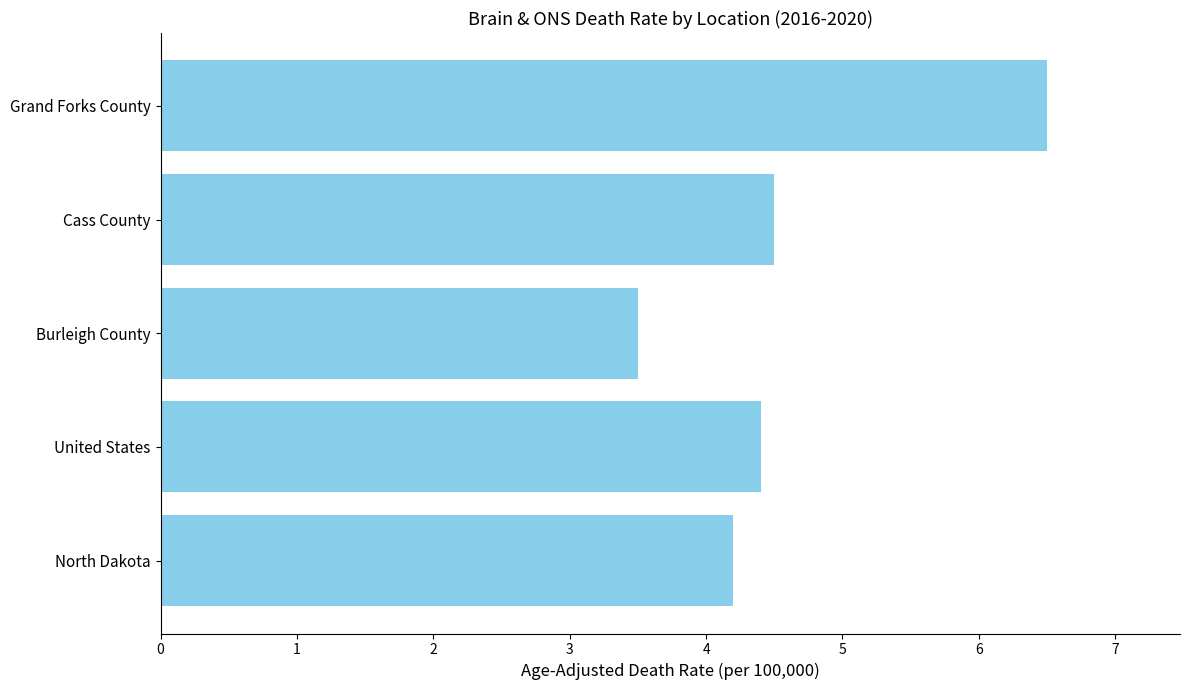

How many distinct data groups are displayed?

1